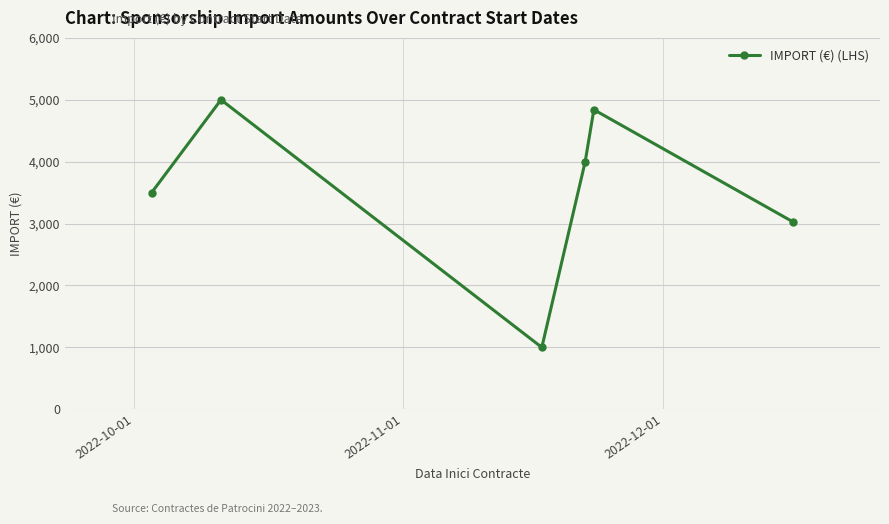

How many data points does each series have?

6